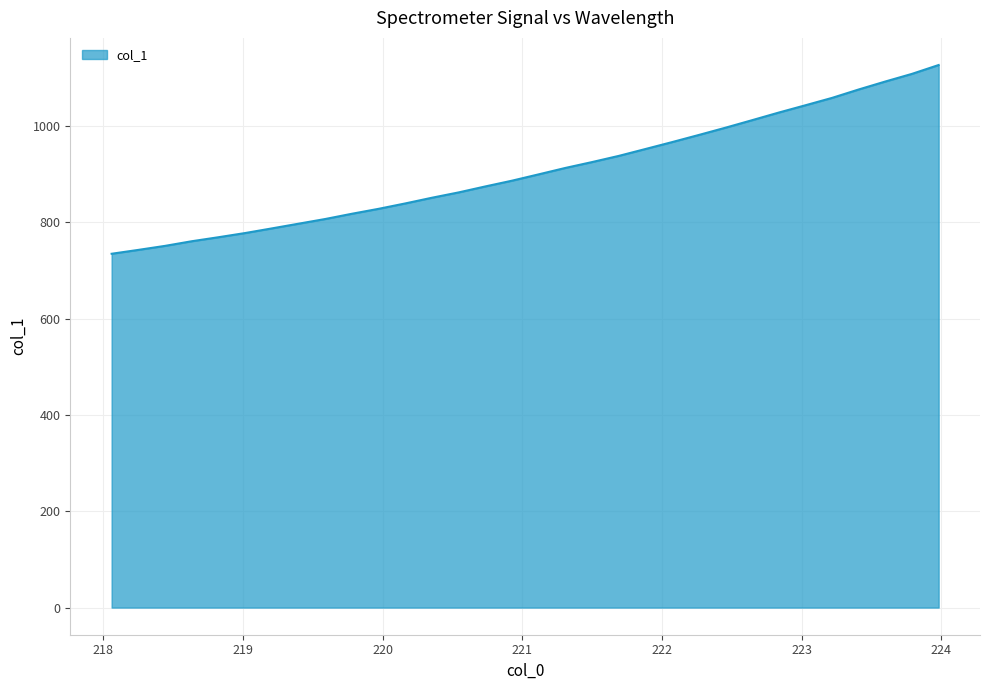

What is the maximum value shown in the chart?

1126.3